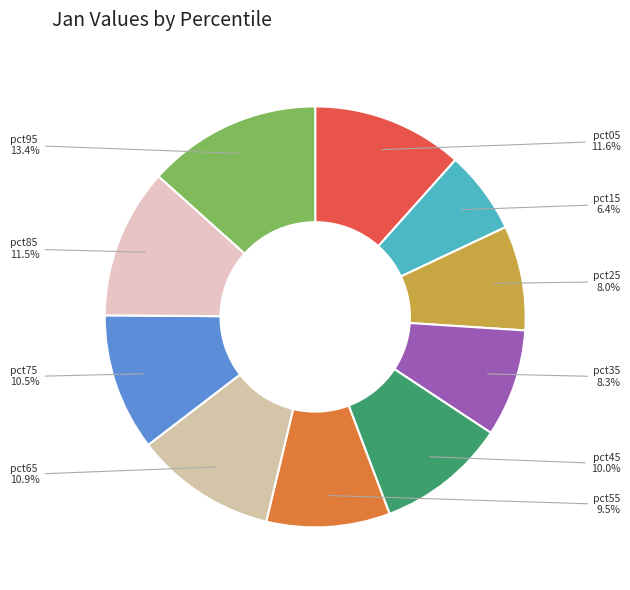

Count the number of slices in the pie.

10